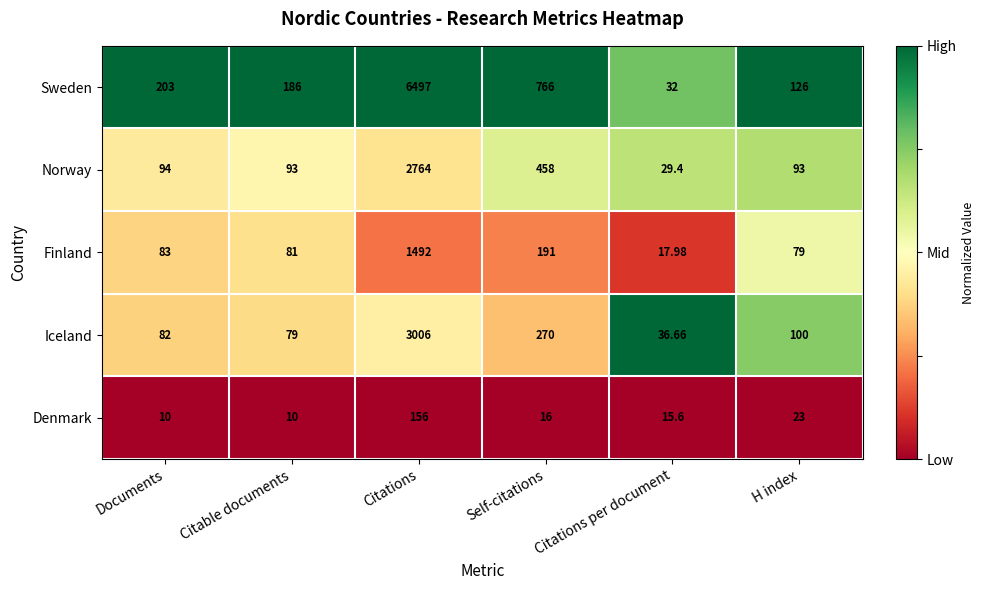

Where is Norway nearest to the value 1396?

Self-citations